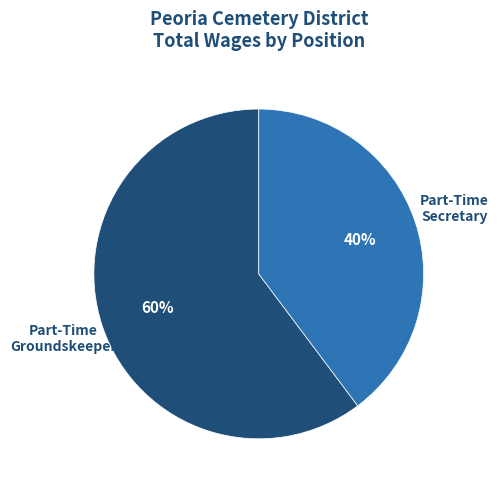

Count the number of slices in the pie.

2